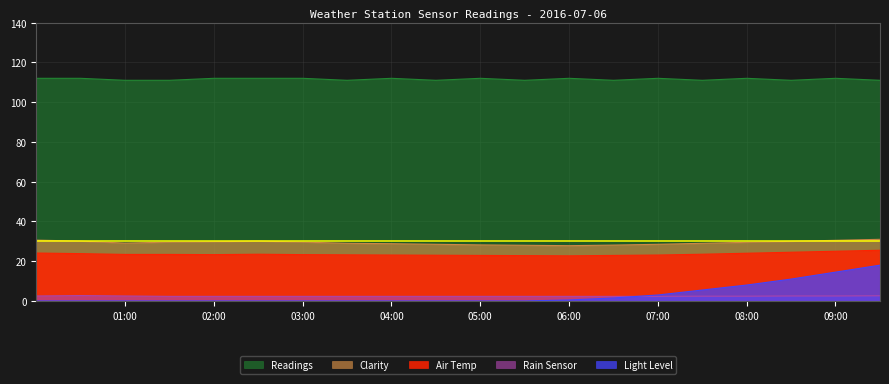

What is the value of the Rain Sensor point at the 15th from the left?

2.3